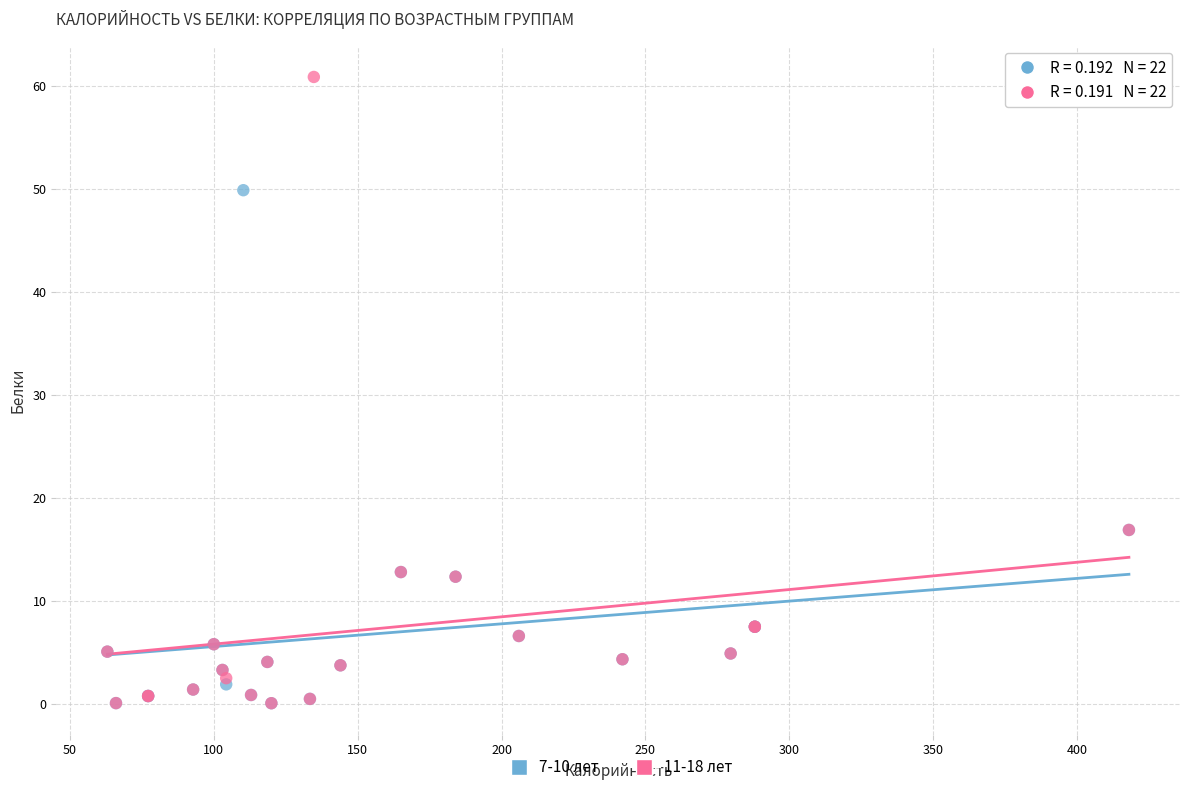

Which series contains the highest Y value?

11-18 лет